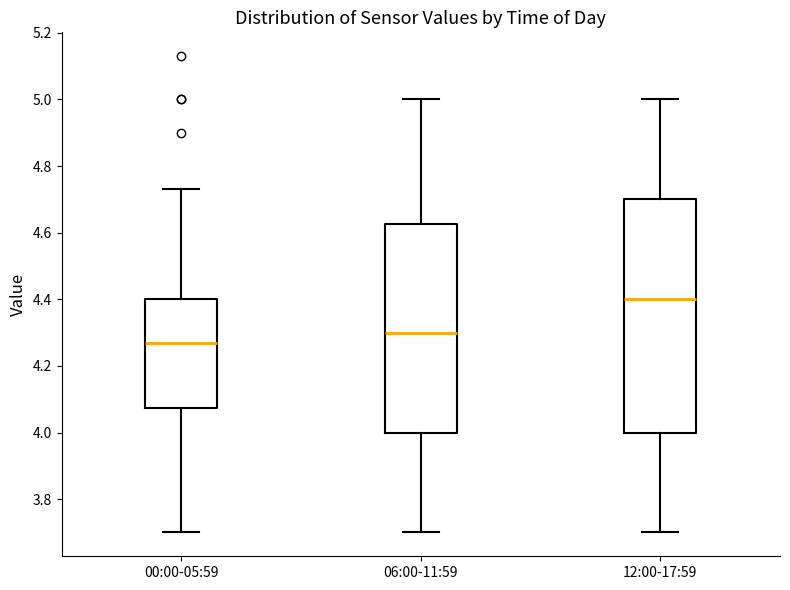

Reading left to right, transcribe this box plot: for each box, give where its median line is, the range the box spans, and where its two whiskers end, as read against the y-axis. The values are not printed on the chart, so give them approximately, as read against the axis.

00:00-05:59: median 4.28, box 4.08 to 4.40, whiskers 3.70 to 4.74
06:00-11:59: median 4.30, box 4.00 to 4.62, whiskers 3.70 to 5.00
12:00-17:59: median 4.40, box 4.00 to 4.70, whiskers 3.70 to 5.00